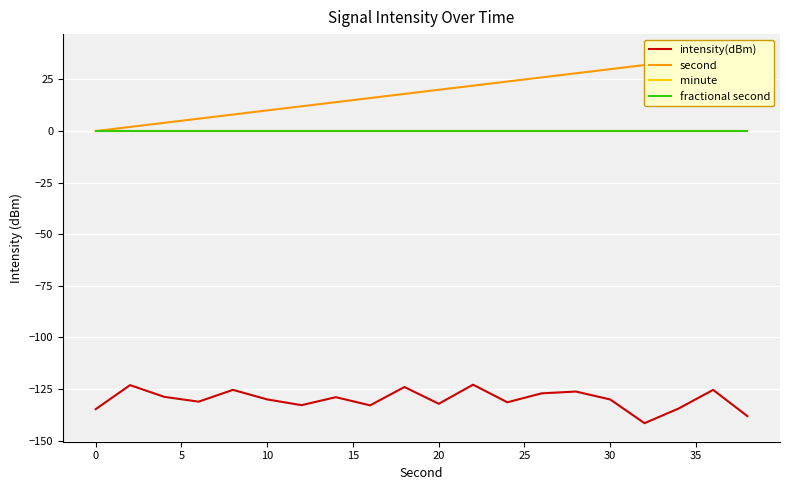

What is the sum of all intensity(dBm) values?

-2601.3